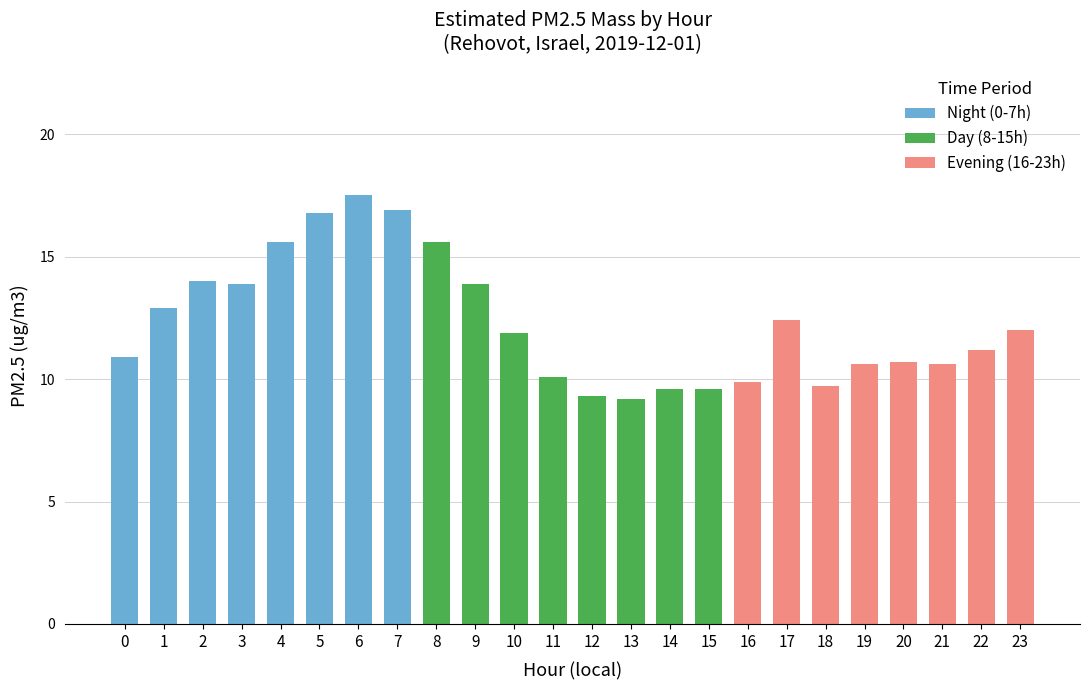

What is the sum of the Night (0-7h) values at 5 and 14?

16.8